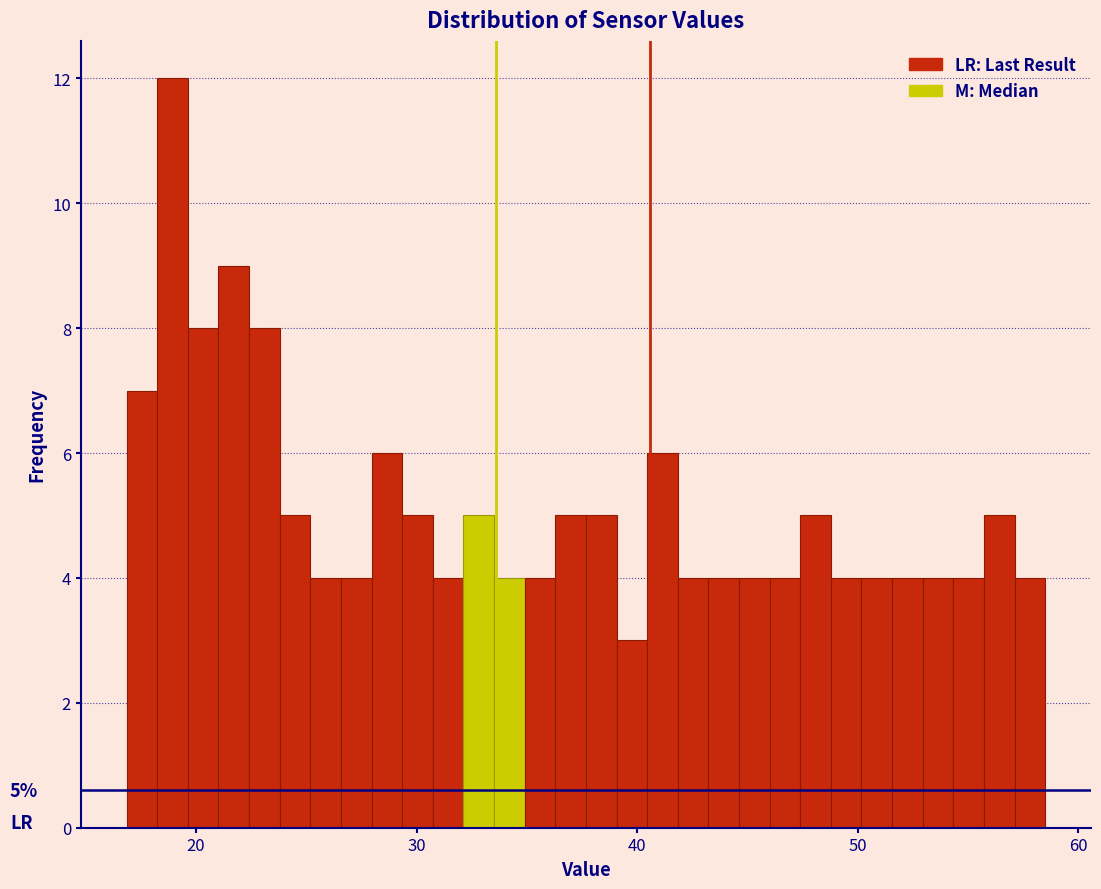

Around what value on the x-axis is the tallest bar? Give the approximate position of its centre, as read against the axis.

19